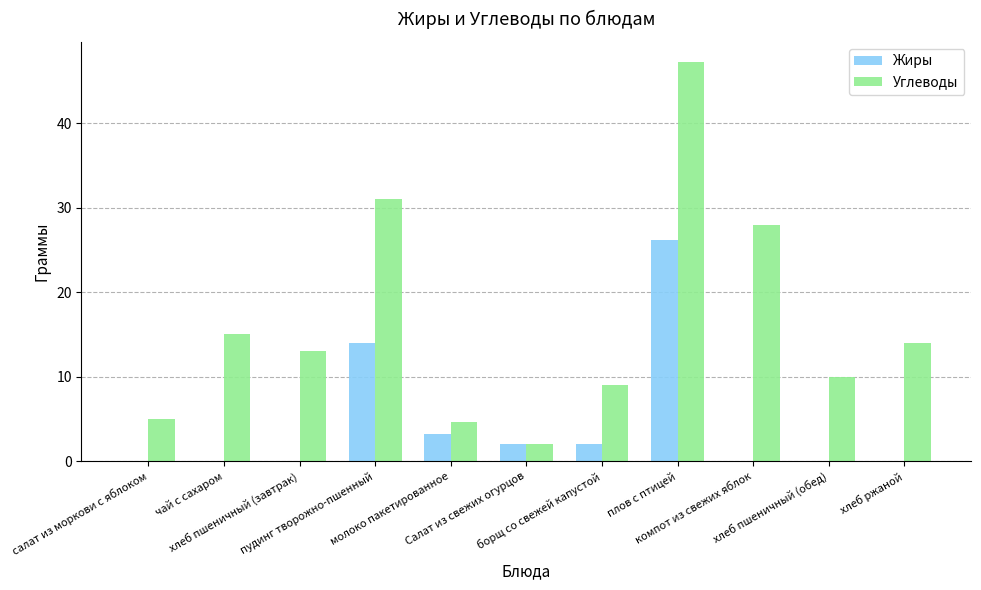

How many groups of bars are there?

11